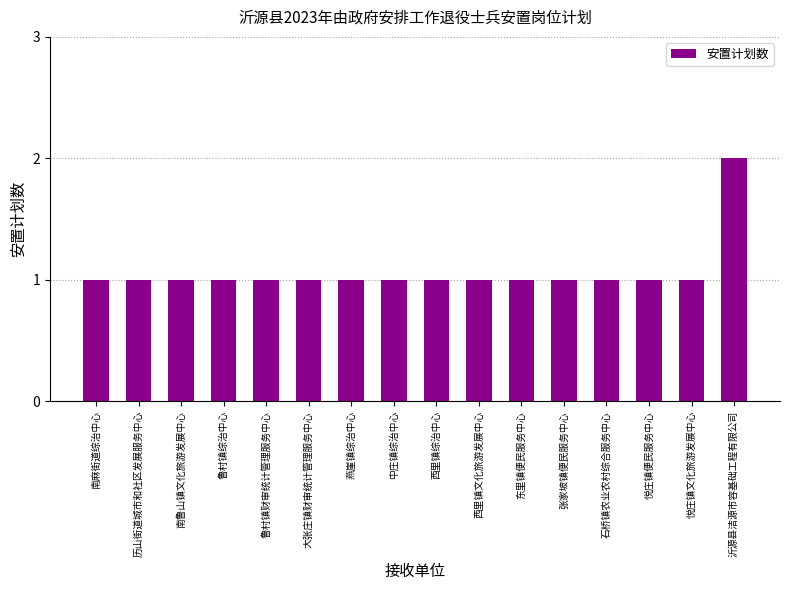

The chart shows a value of 2 at 鲁村镇财审统计管理服务中心. True or false?

False